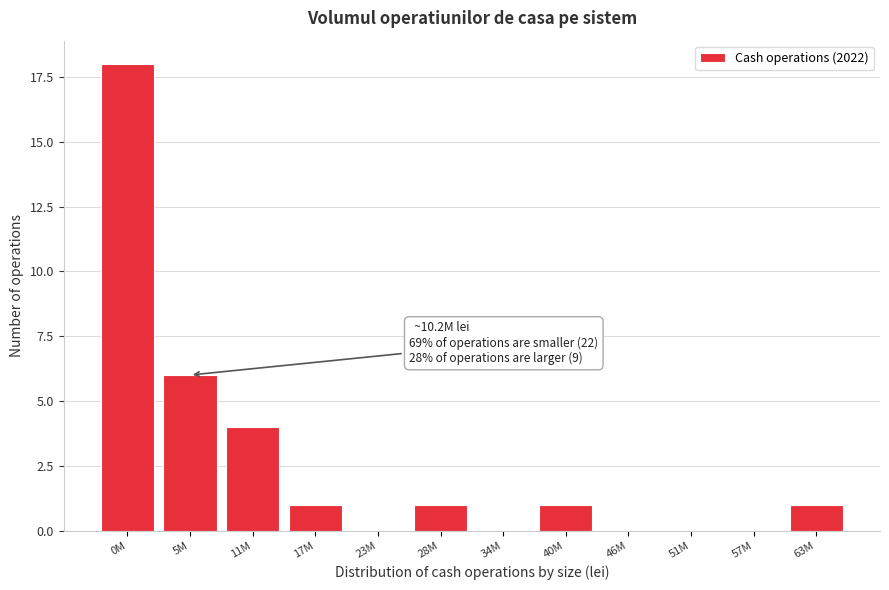

Reading right to left, what are all the values shown in this chart?

63M=1	57M=0	51M=0	46M=0	40M=1	34M=0	28M=1	23M=0	17M=1	11M=4	5M=6	0M=18